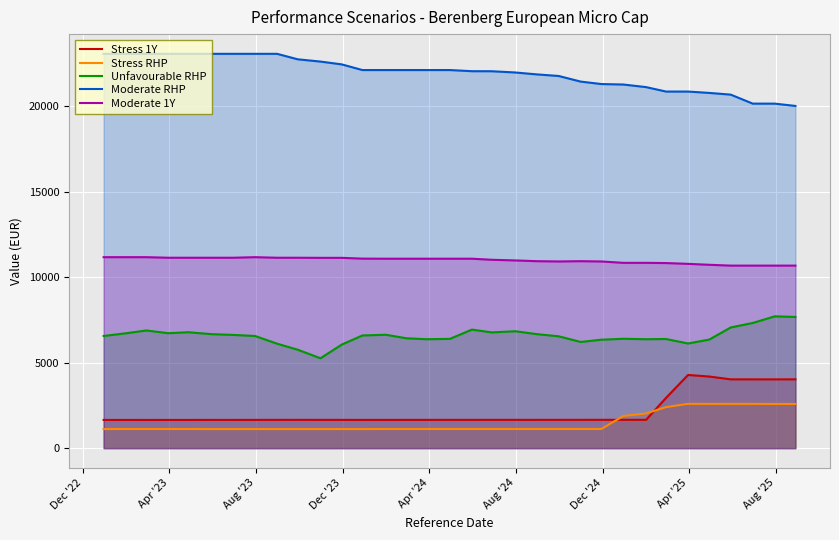

What is the maximum value for Stress 1Y?

4282.9